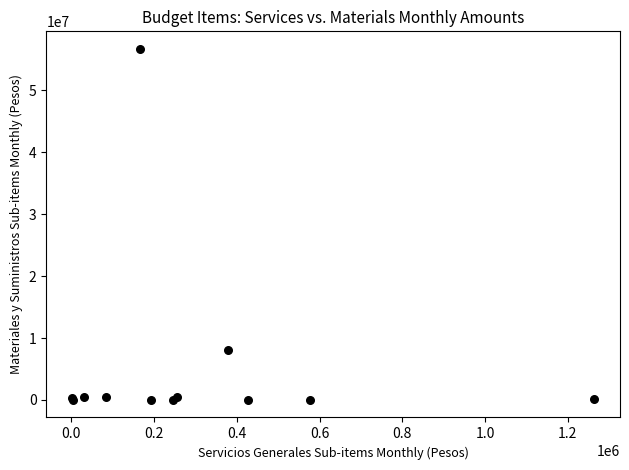

What Y value in the scatter plot is closest to 28355678?

8096159.2